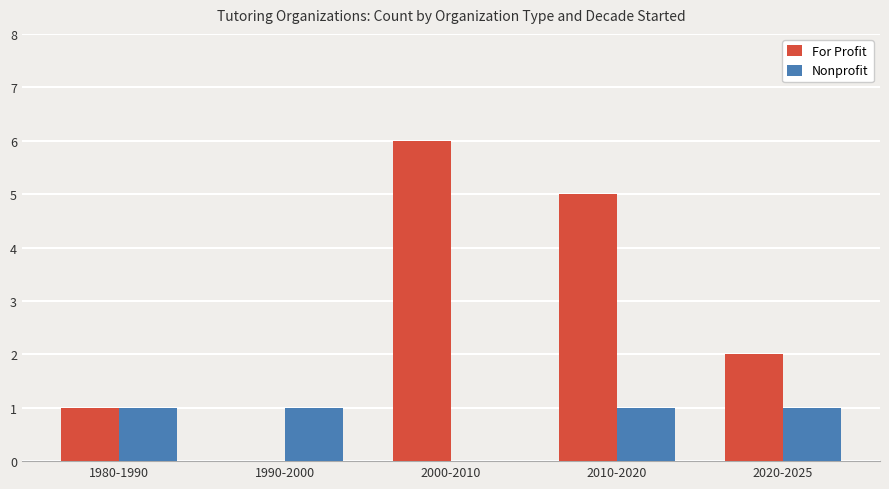

What is the sum of all Nonprofit values?

4